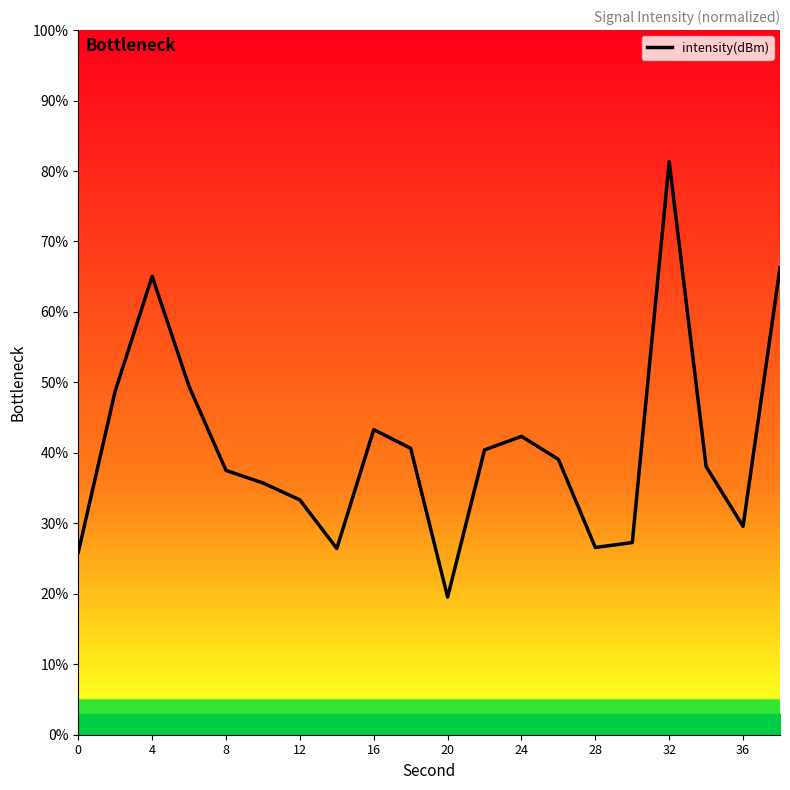

True or false: there are more than 0 points higher than both neighbors.

True